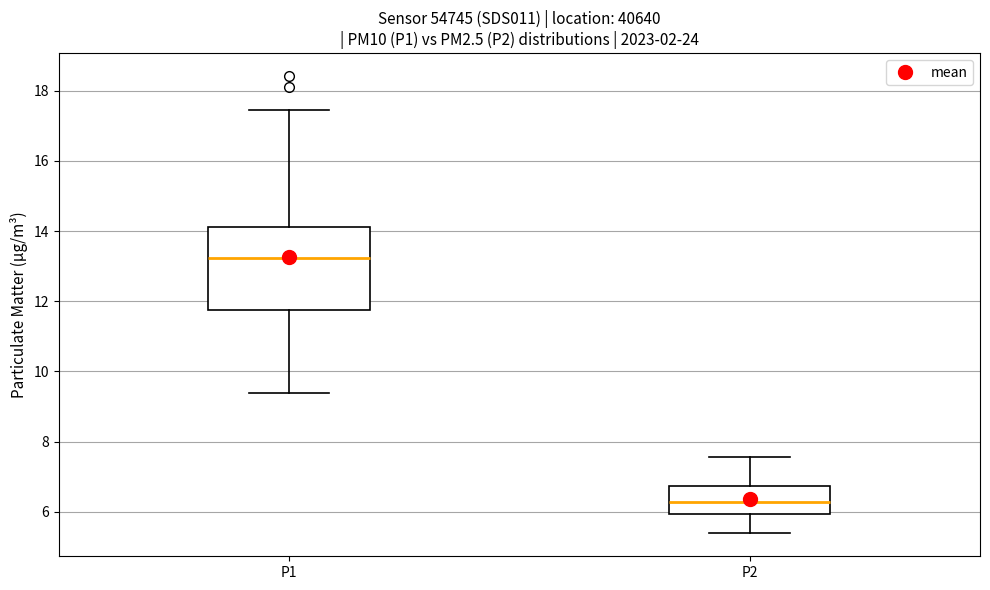

Comparing the boxes themselves (not the whiskers), which one is the tallest?

P1